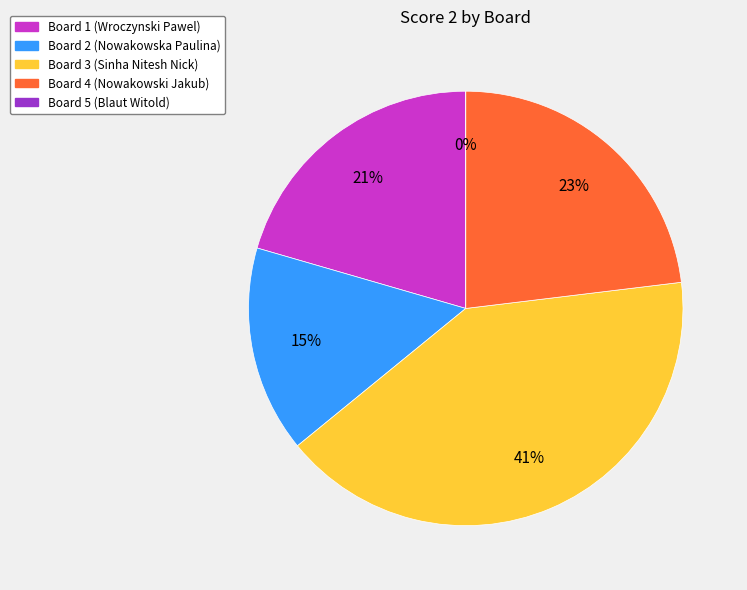

To the nearest percent, what is the difference between the Board 4 and Board 1 slice percentages?

3%